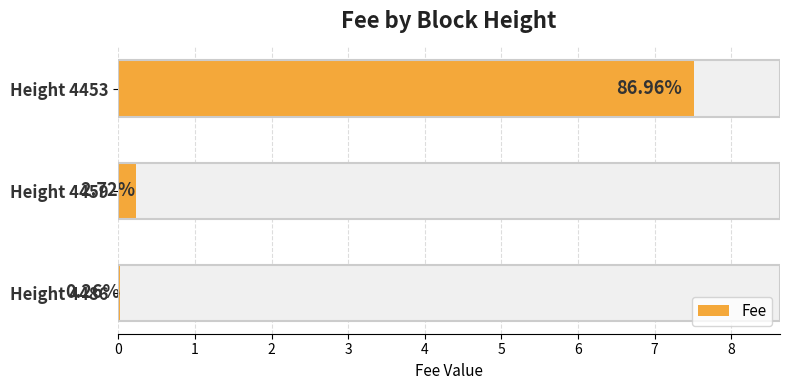

What is the maximum value shown in the chart?

7.5